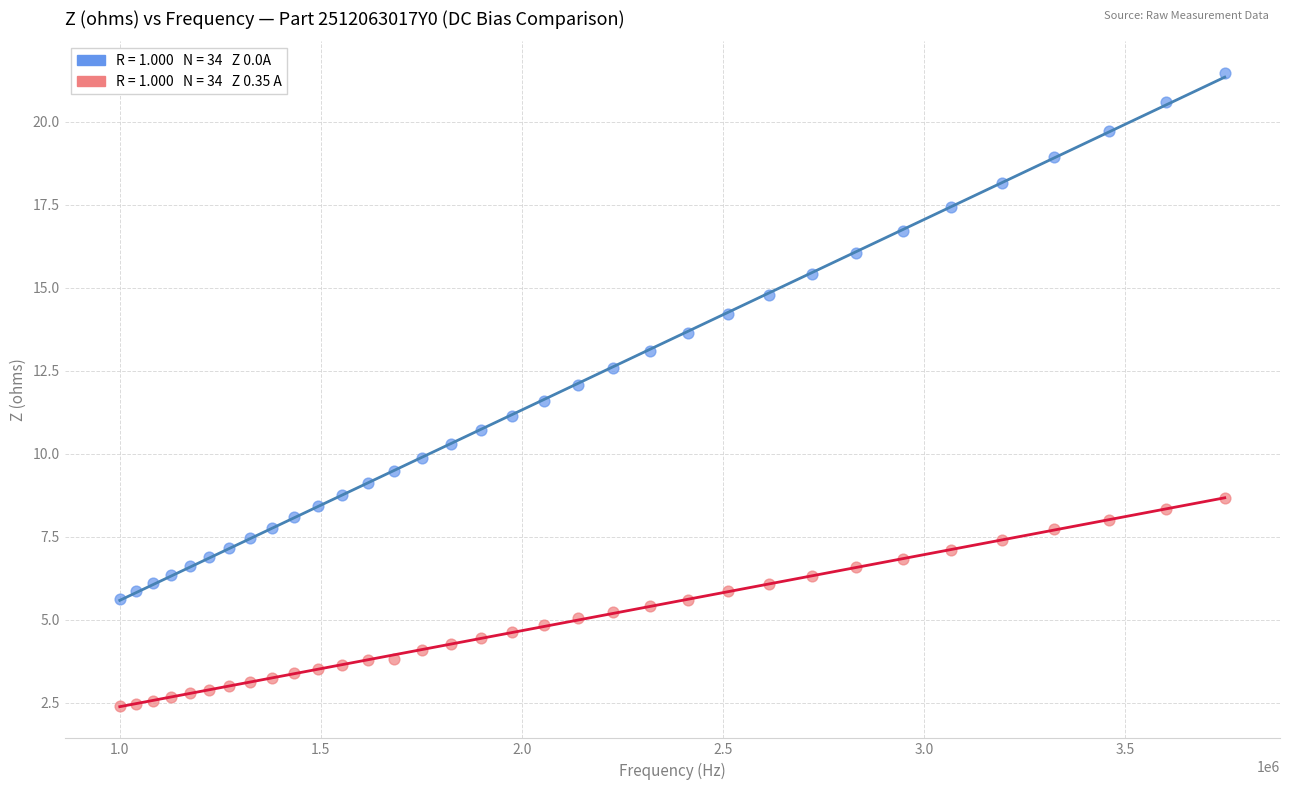

Across all data points, what is the range of X values (max minus min)?

2747356.5